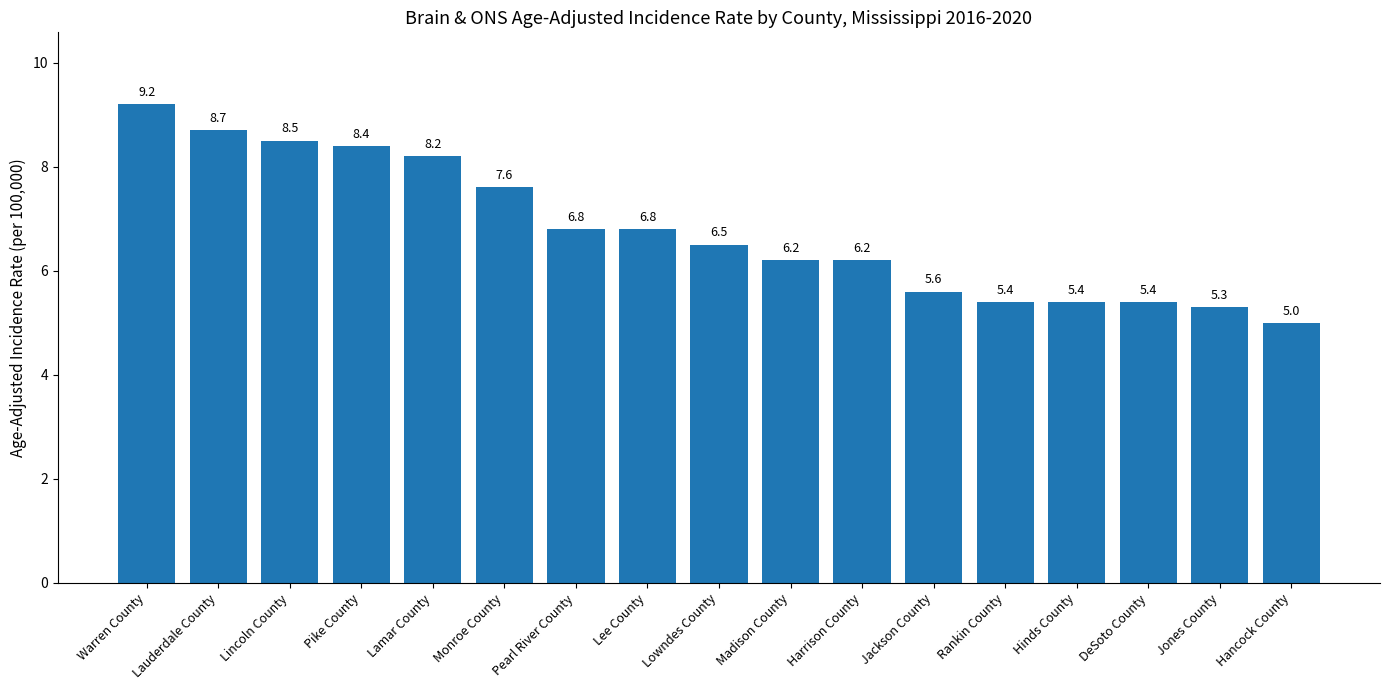

What value does the data have at Lowndes County?

6.5